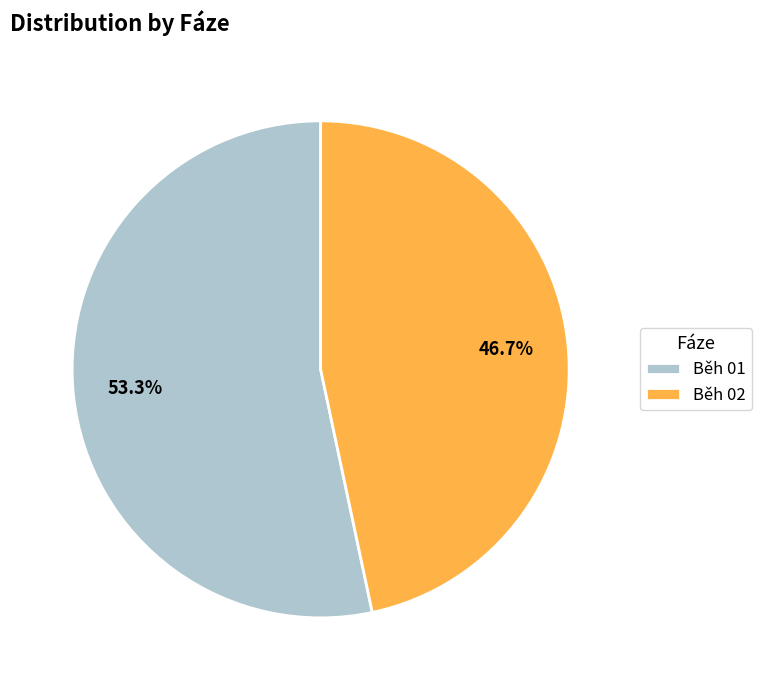

Is there a majority slice in this chart?

Yes